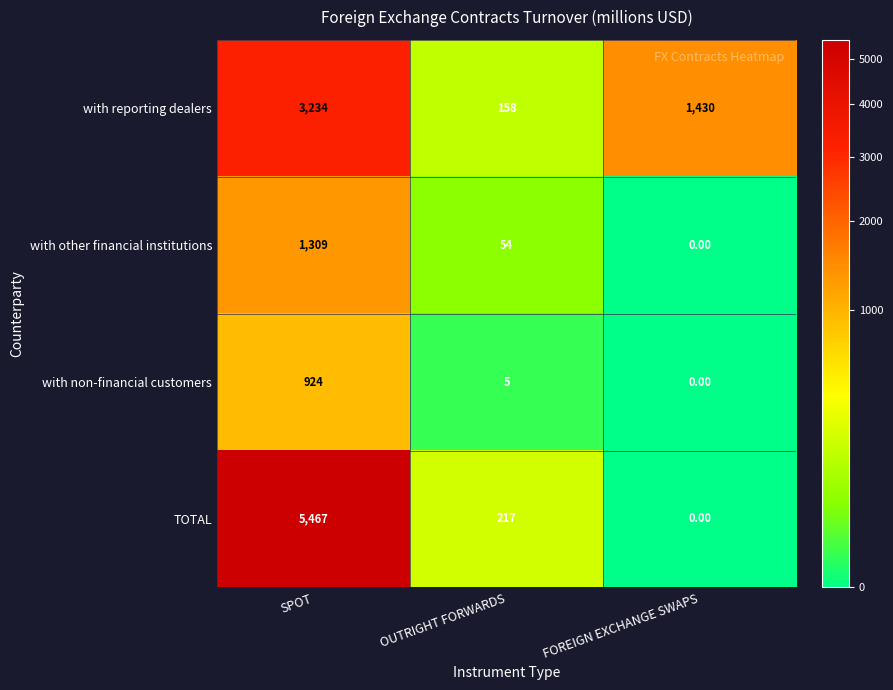

List the series in order of their peak value, highest first.

TOTAL, with reporting dealers, with other financial institutions, with non-financial customers